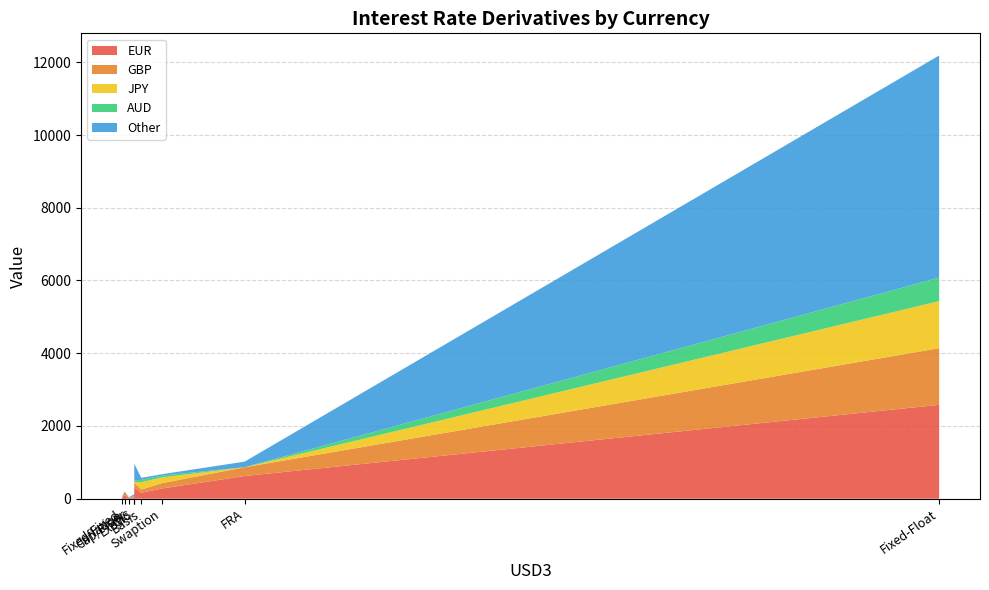

Reading left to right, what are all the values shown in this chart?

EUR: 164	21	42	10	2581	624	97	310	281
GBP: 89	11	13	1	1558	242	97	126	148
JPY: 202	0	8	5	1293	0	0	23	156
AUD: 62	0	0	0	648	2	0	43	51
Other: 57	9	59	26	6106	152	8	459	38